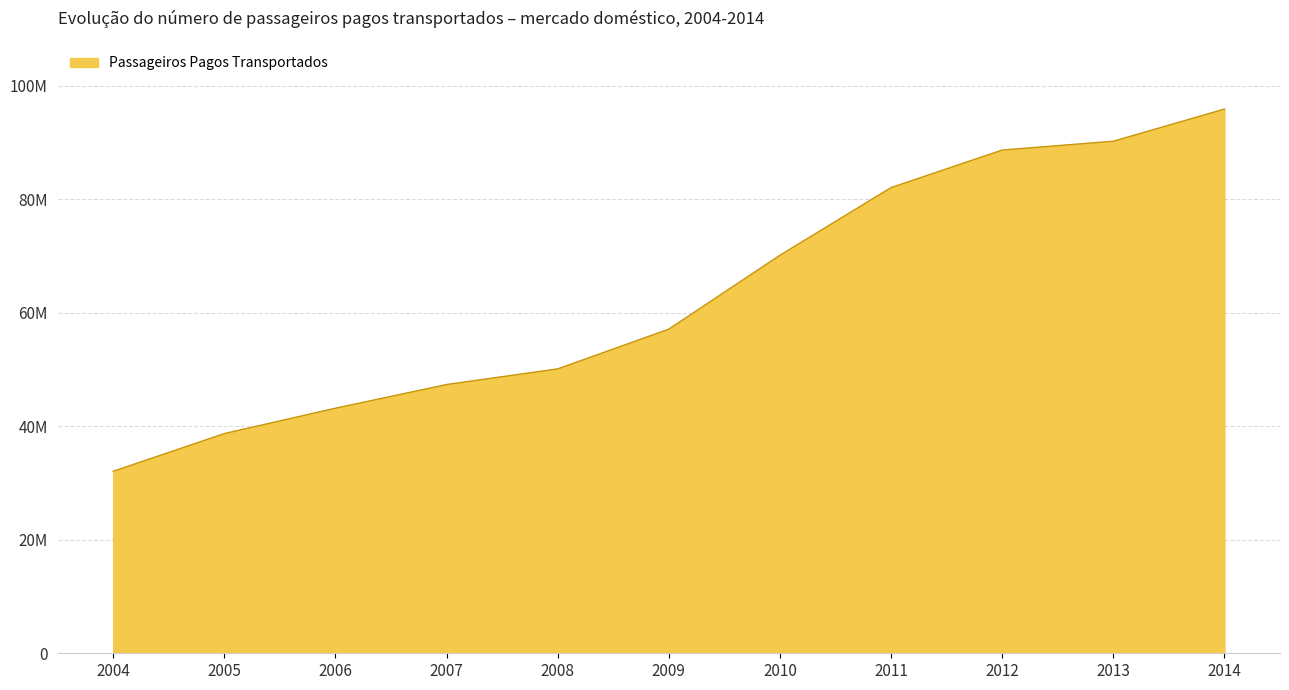

Does the chart have visible grid lines?

Yes